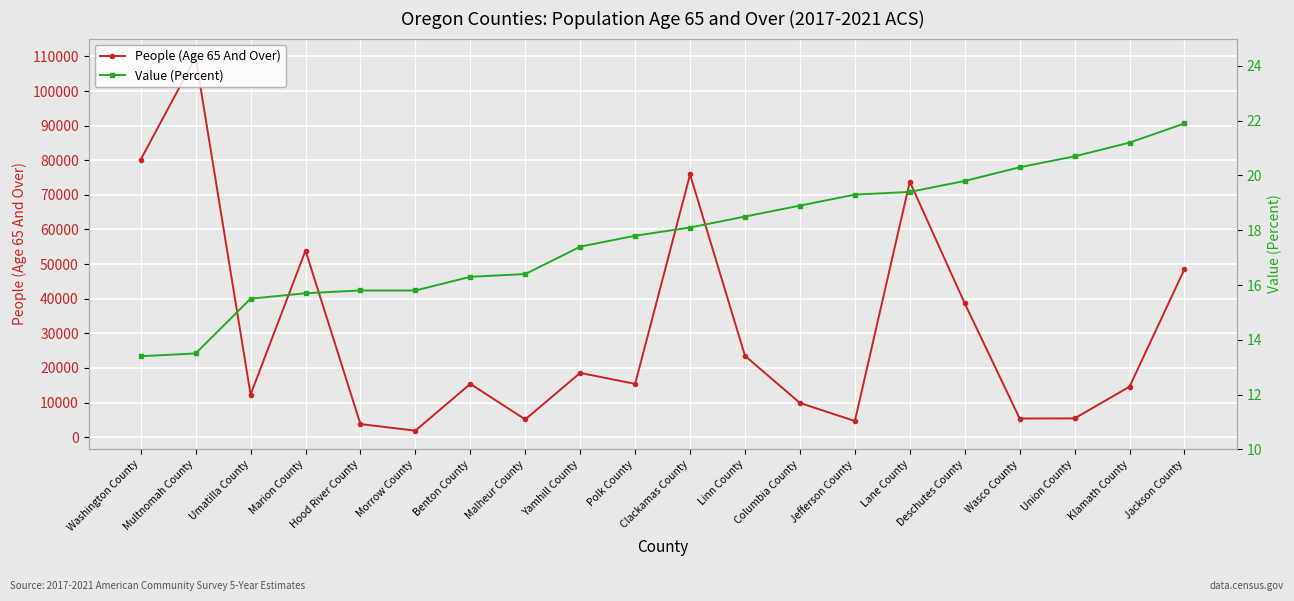

The Value (Percent) series shows 13.4 at Washington County. True or false?

True